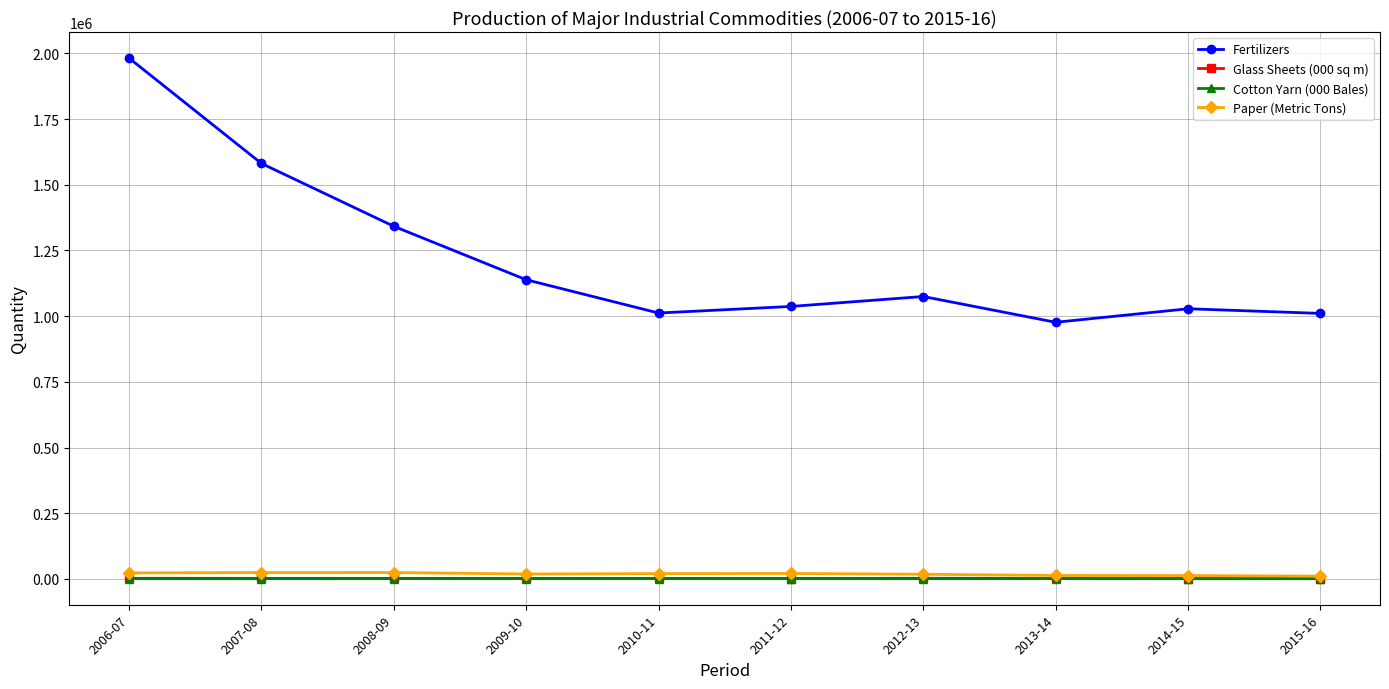

True or false: Glass Sheets (000 sq m) and Fertilizers cross at least once.

False